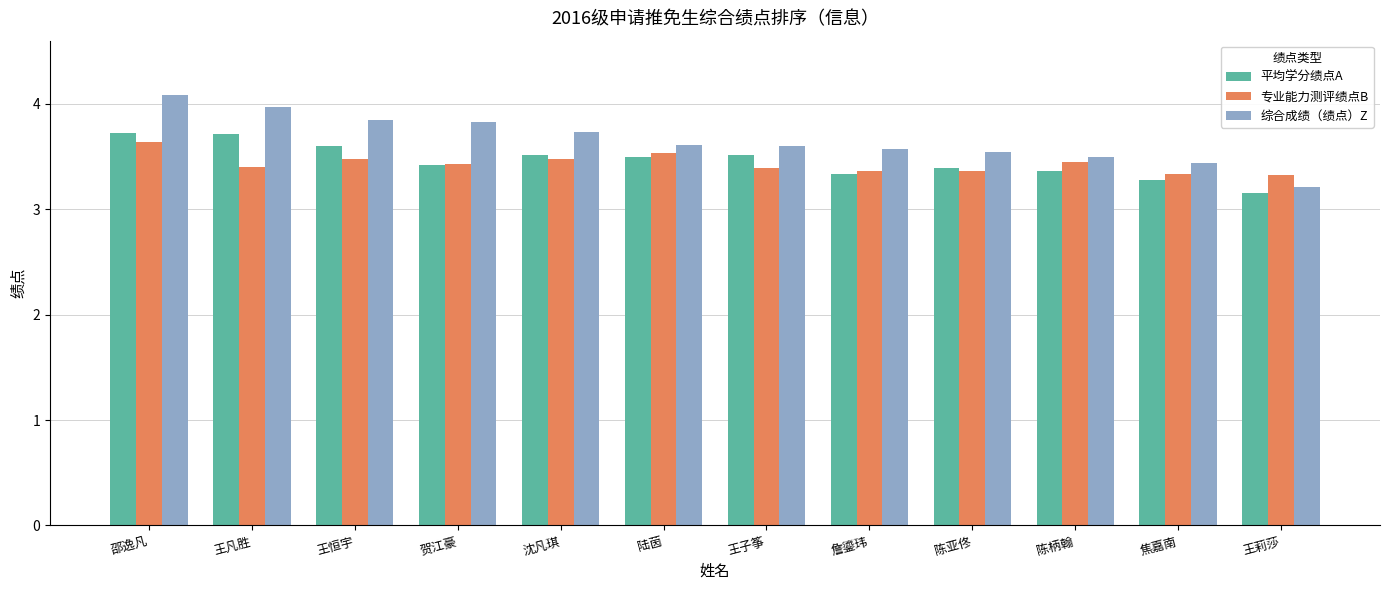

At which category is the sum across all series the highest?

邵逸凡